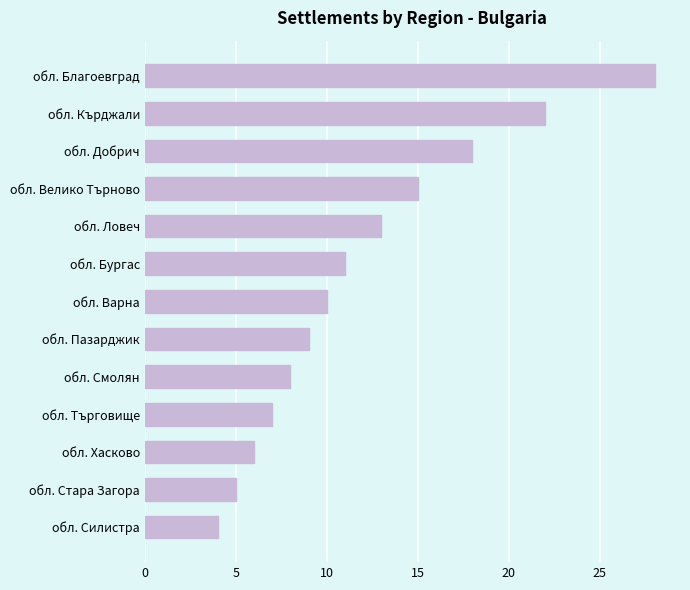

What is the label of the 11th bar from the bottom?

обл. Добрич